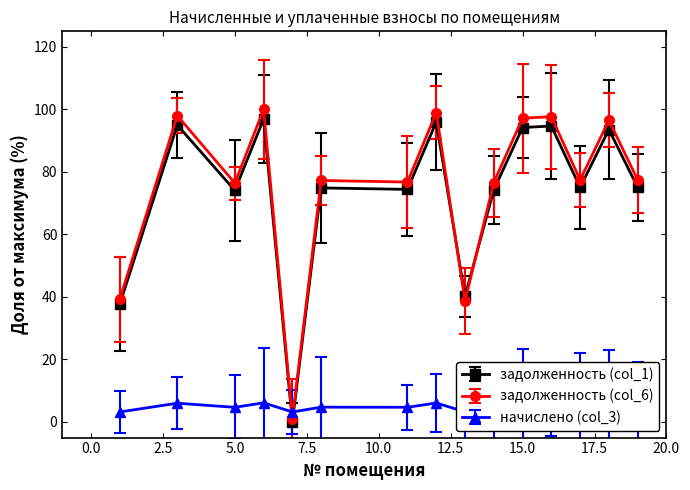

What are all the series names shown in the legend?

задолженность (col_1), задолженность (col_6), начислено (col_3)